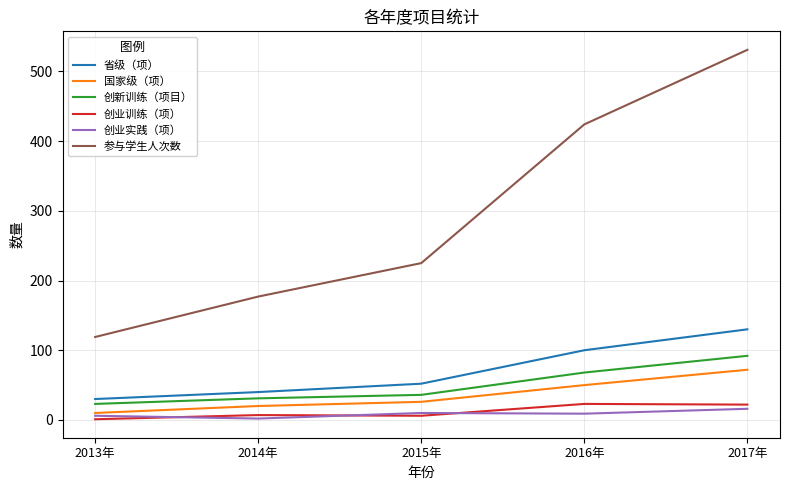

Which series changed the most between 2014年 and 2015年?

参与学生人次数